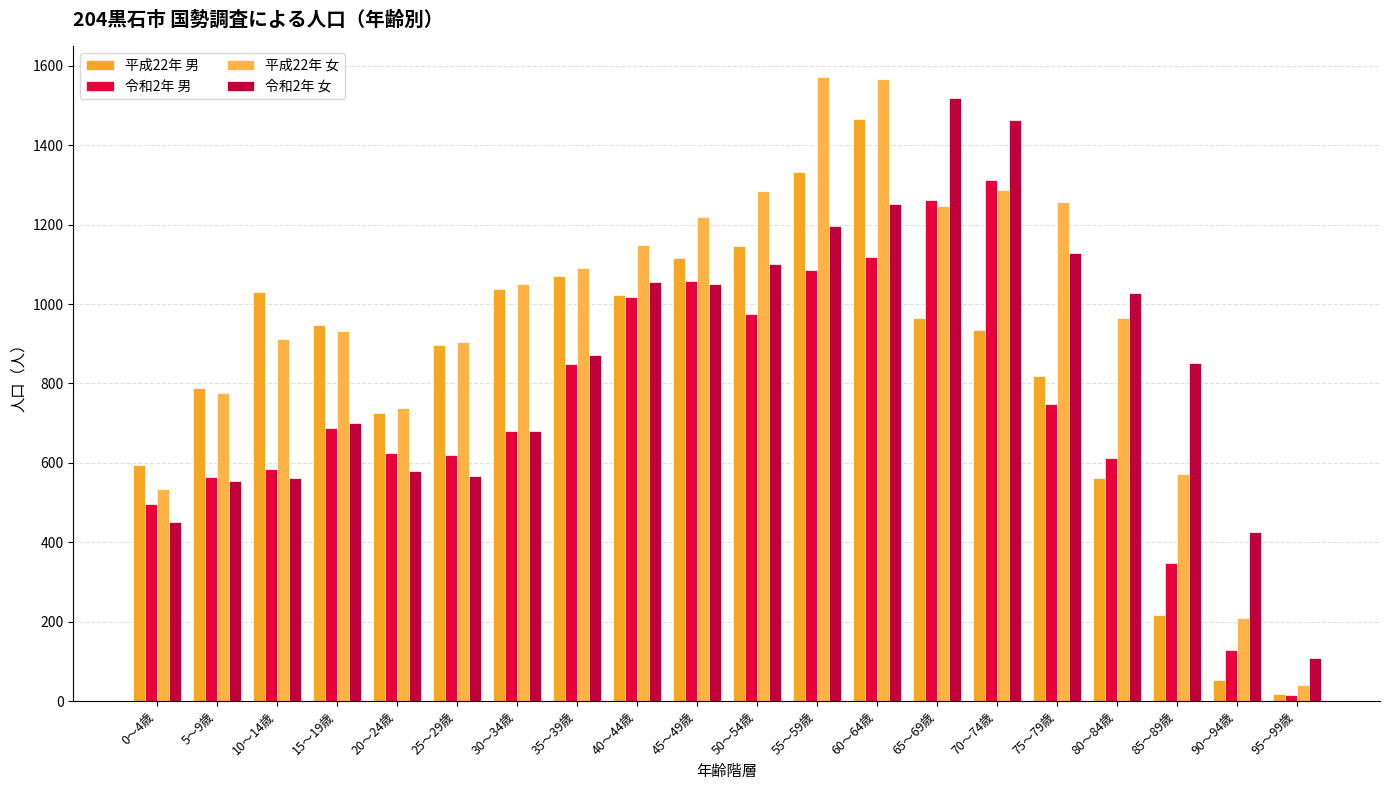

Reading left to right, extract all data points from this chart.

平成22年 男: 595	788	1030	948	725	896	1038	1071	1022	1117	1145	1333	1467	965	934	818	563	218	53	19
令和2年 男: 496	564	585	688	626	620	681	848	1017	1059	974	1086	1118	1261	1312	748	613	348	129	16
平成22年 女: 535	775	912	933	737	904	1050	1090	1150	1219	1284	1571	1567	1246	1288	1256	965	571	210	40
令和2年 女: 452	555	562	701	579	566	681	872	1056	1051	1100	1197	1252	1518	1463	1128	1027	851	427	109